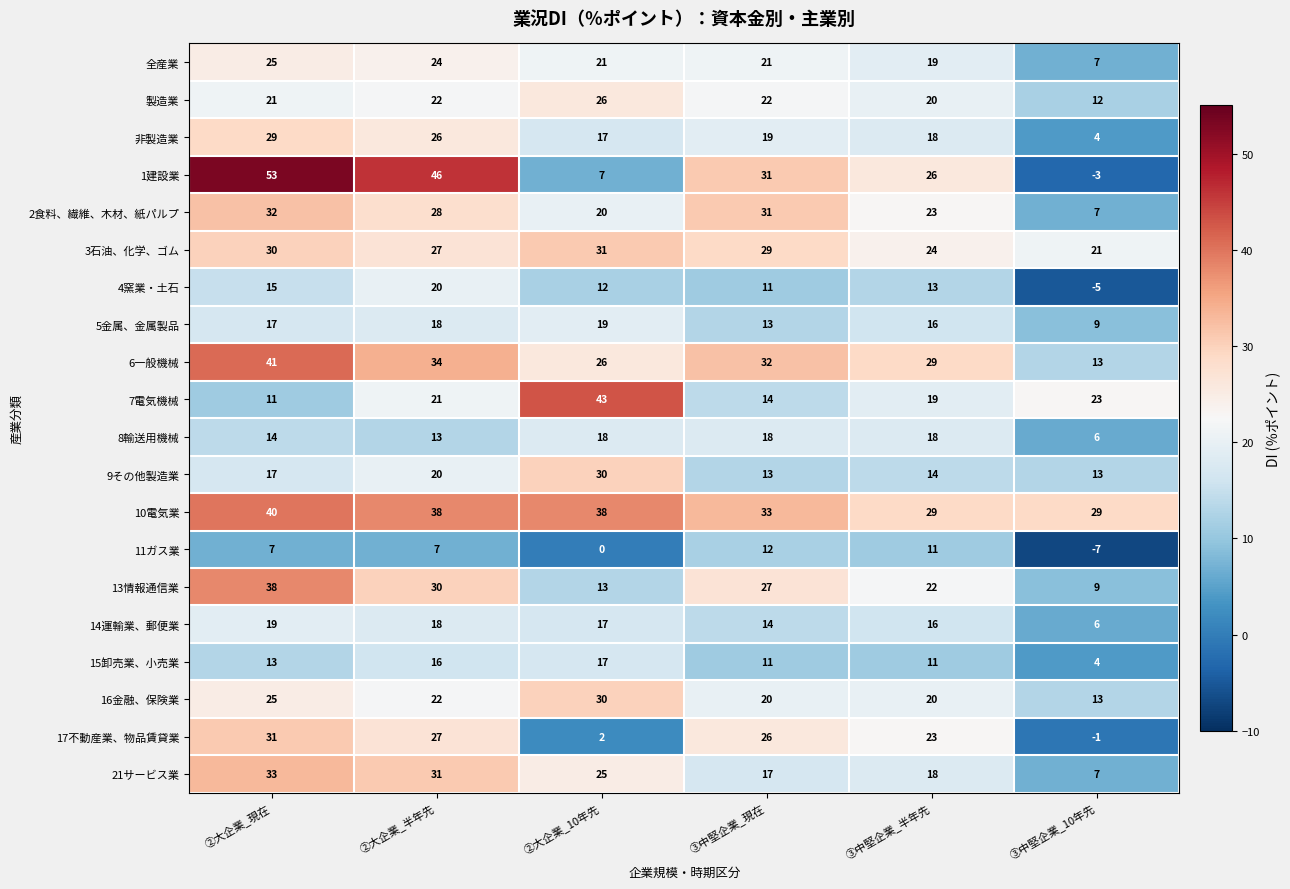

What is the greatest value displayed?

53